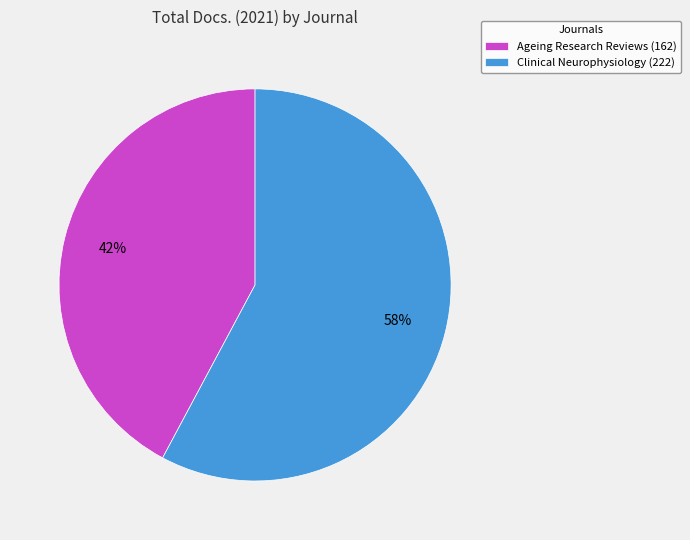

Does Ageing Research Reviews represent more than half of the total?

No